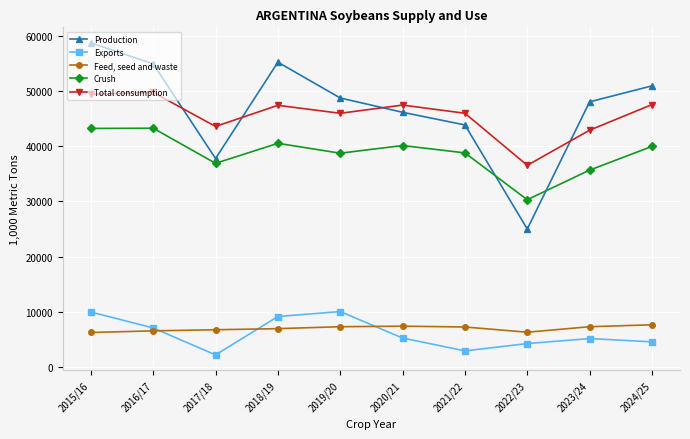

True or false: Total consumption has a value of 29221 at 2023/24.

False